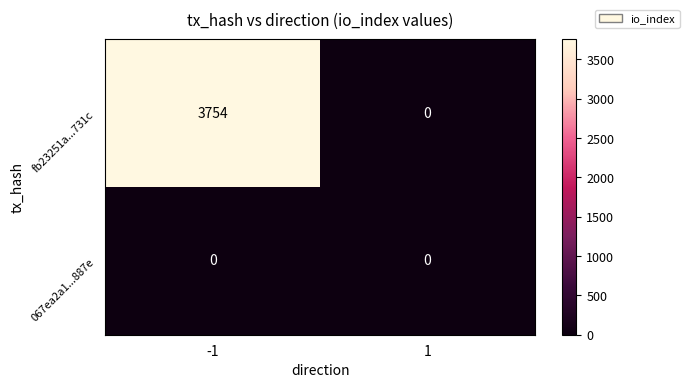

Reading left to right, list all the values displayed in this chart.

fb23251a...731c: 3754	0
067ea2a1...887e: 0	0